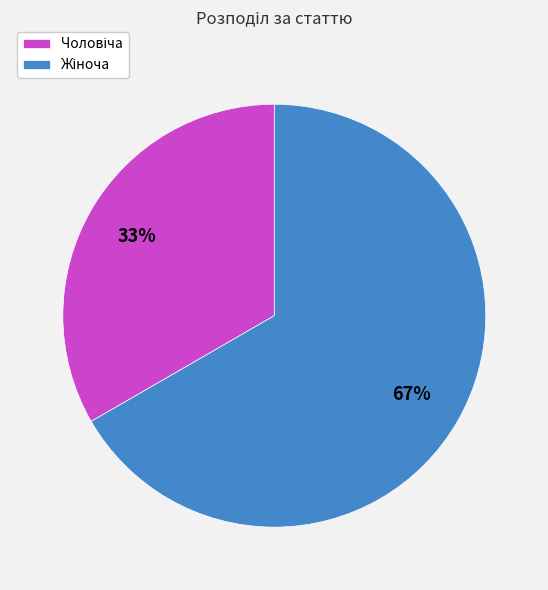

To the nearest percent, what is the average slice percentage?

50%